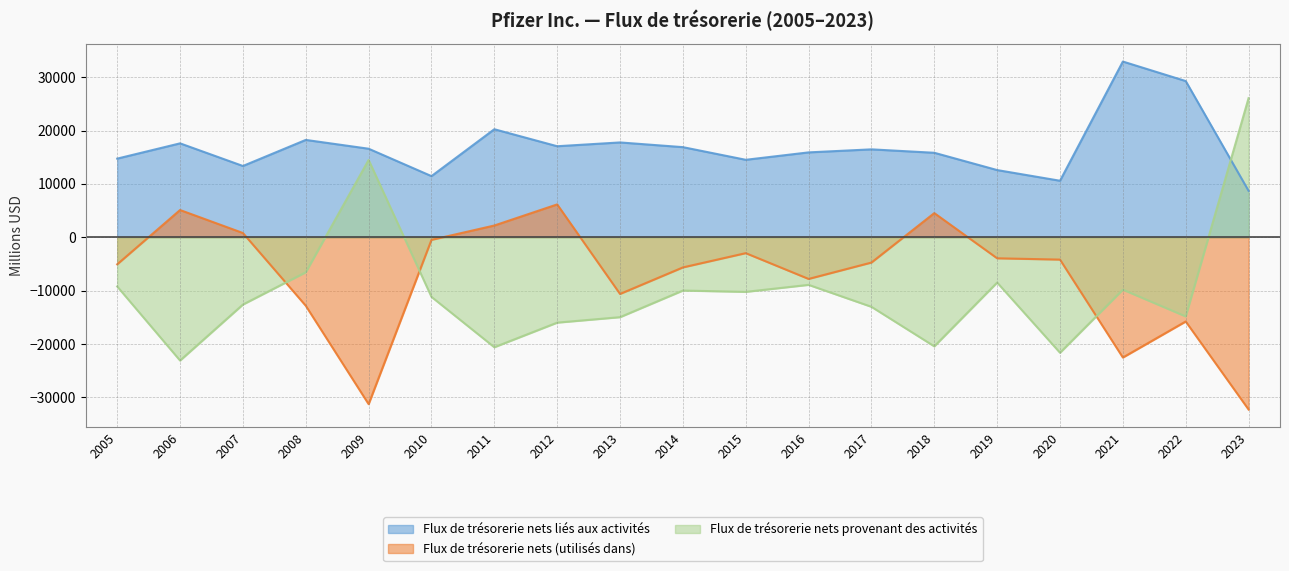

At which category does Flux de trésorerie nets provenant des activités reach its first local valley?

2006